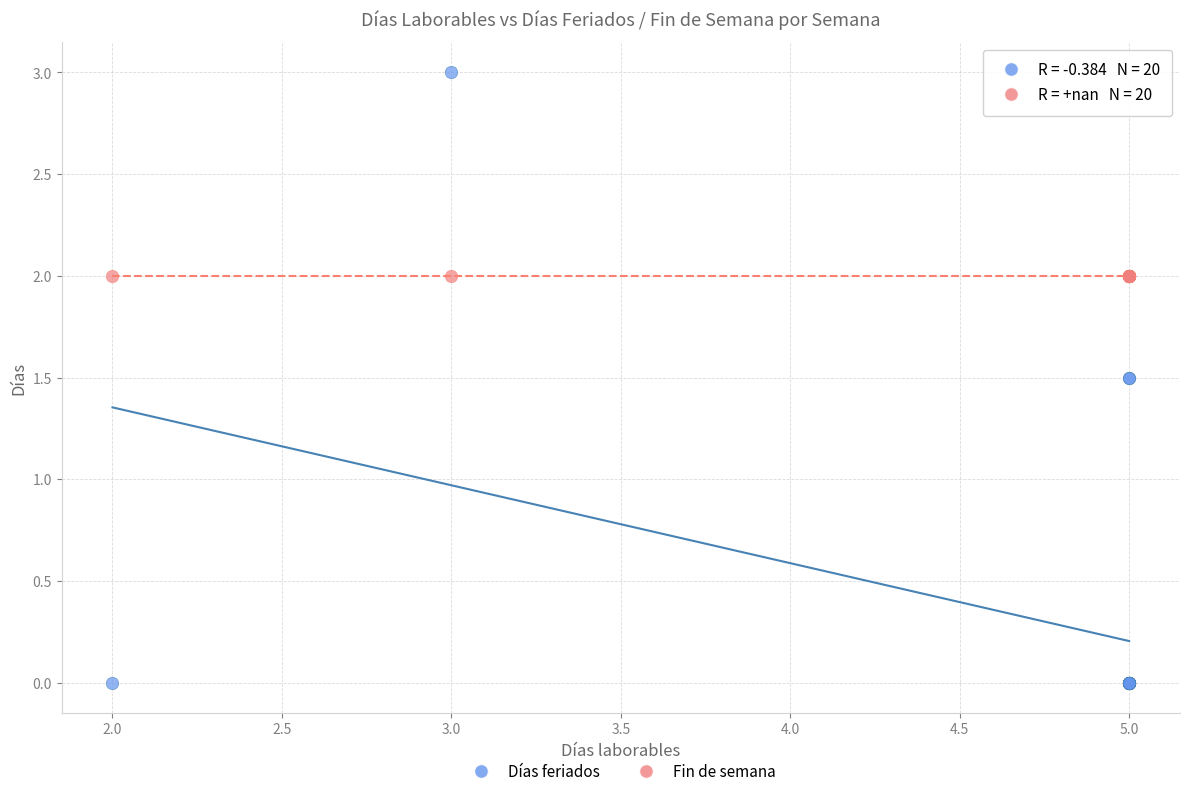

Which series contains the highest Y value?

Días feriados